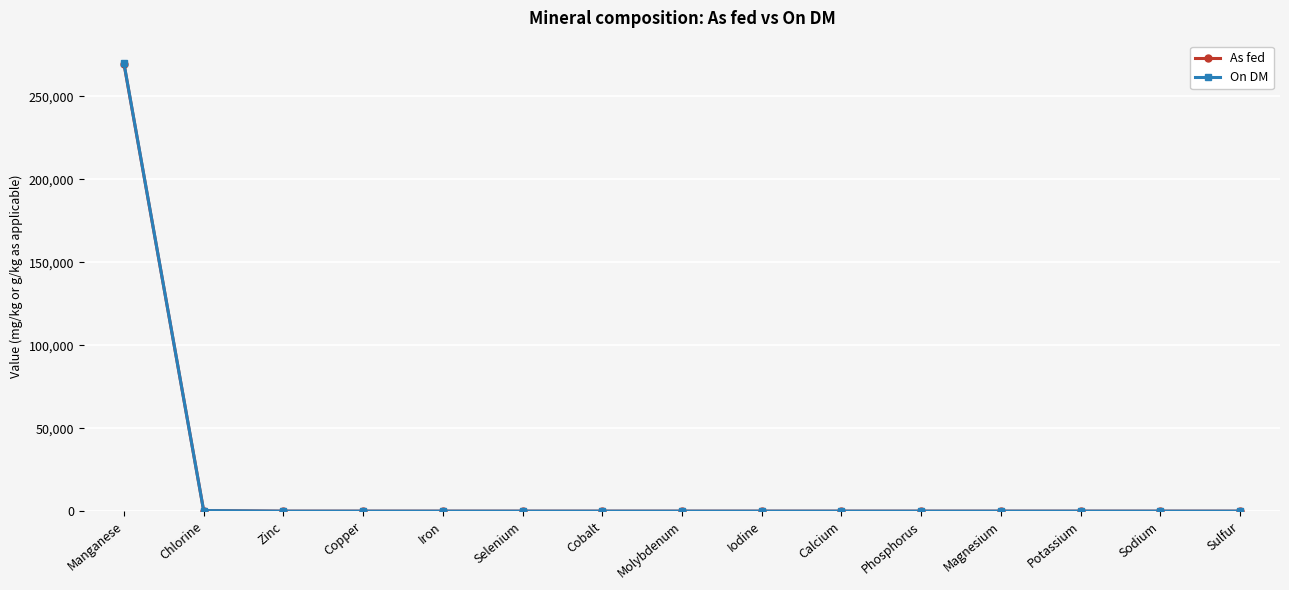

What is the greatest value displayed?

270000